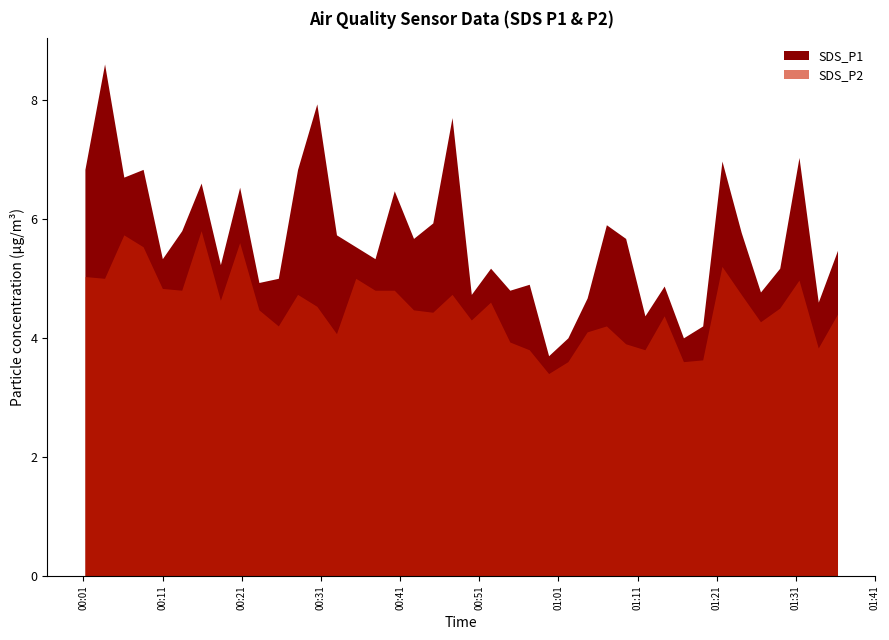

What is the label of the 32nd point from the left?

2024/03/27 01:16:48